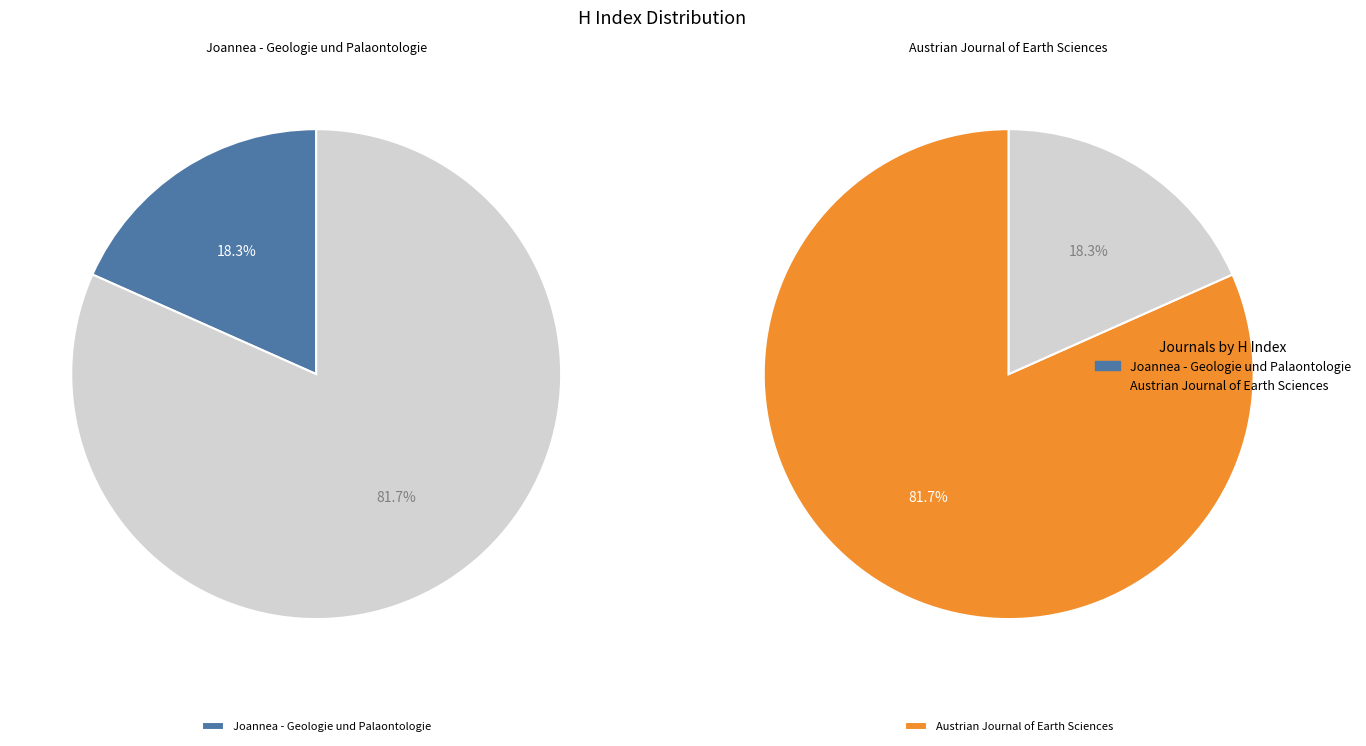

Is it true that Joannea - Geologie und Palaontologie is 28% of the pie?

False